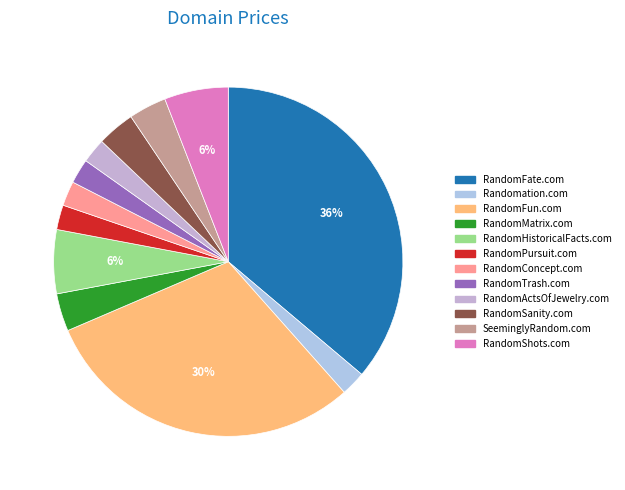

How many slices are in this pie chart?

12